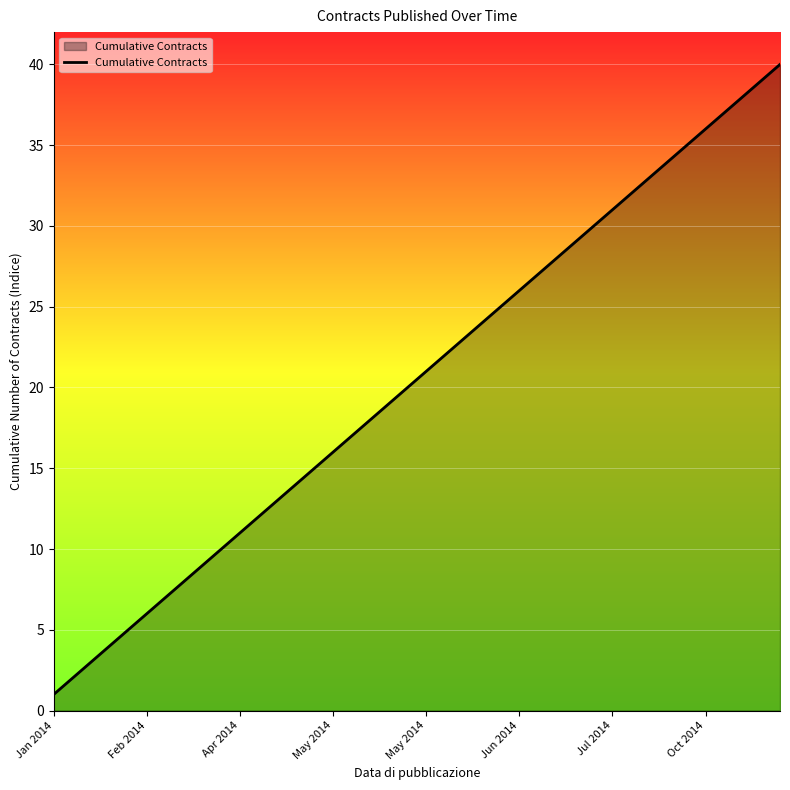

What is the difference between the maximum and minimum values?

39